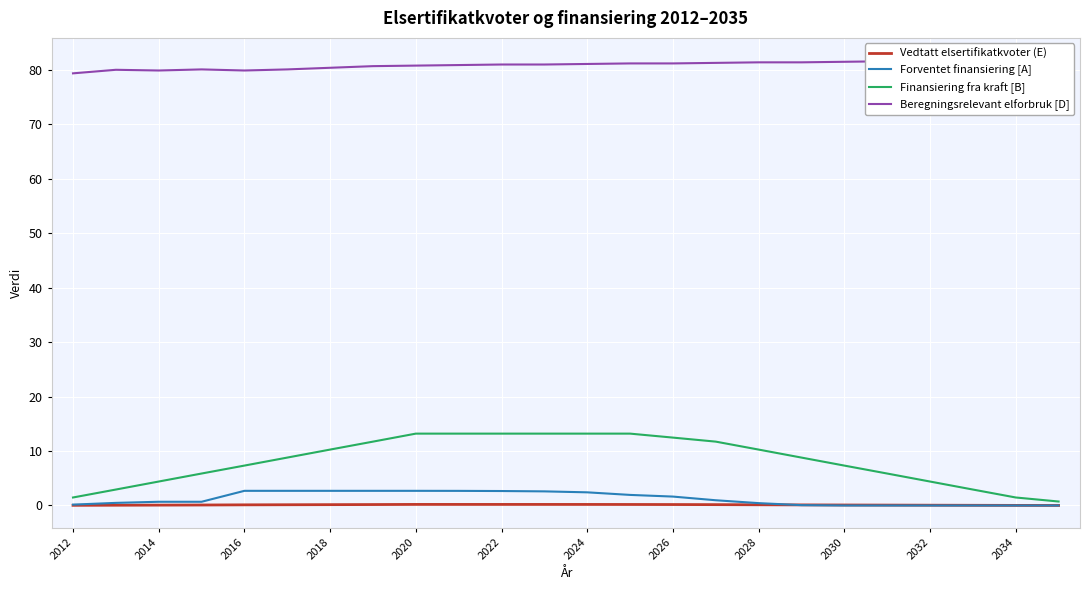

How many categories are shown in the chart?

24